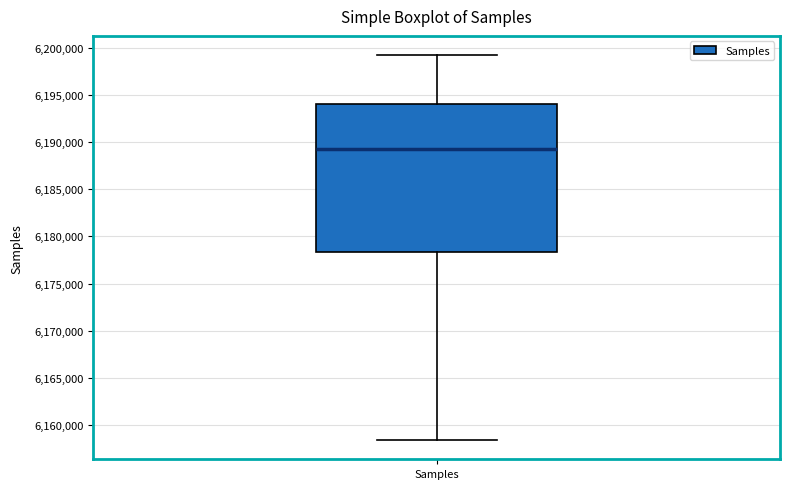

Transcribe this box plot: give where the median line is, the range the box spans, and where the two whiskers end, as read against the y-axis. The values are not printed on the chart, so give them approximately, as read against the axis.

median 6189500, box 6178500 to 6194000, whiskers 6158500 to 6199000